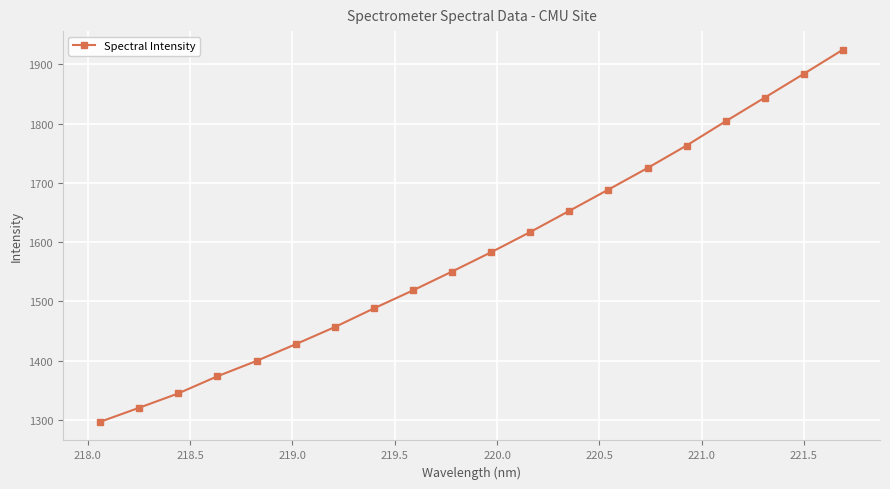

Reading left to right, extract all data points from this chart.

1296.6	1320.3	1344.6	1373.5	1399.4	1427.6	1456.5	1488.0	1518.4	1550.2	1582.8	1616.9	1652.7	1688.6	1724.9	1762.9	1803.8	1843.7	1883.9	1924.6